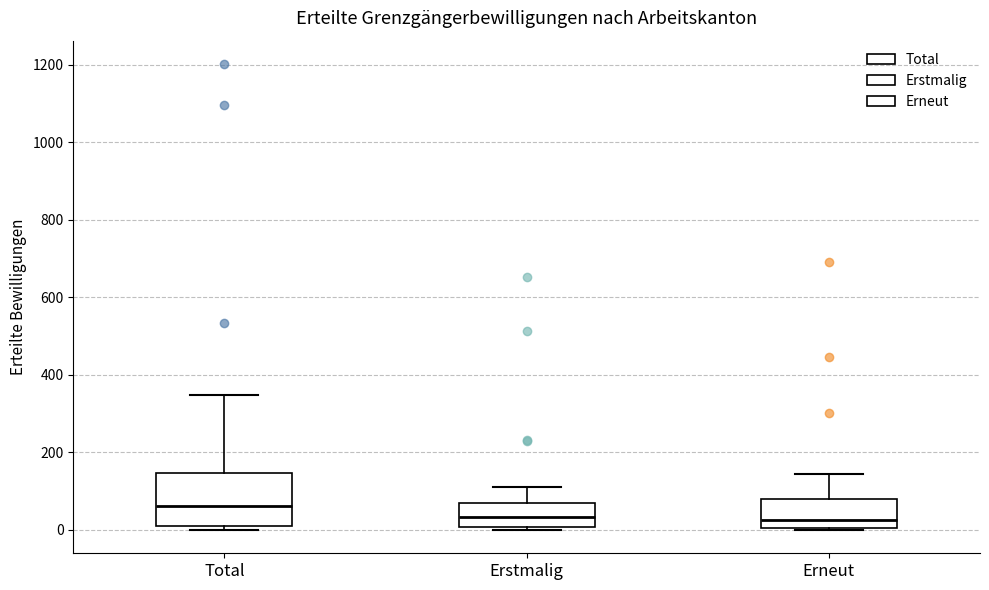

Where does the median line of the box for Erneut sit on the y-axis? The values are not printed on the chart, so give them approximately, as read against the axis.

20